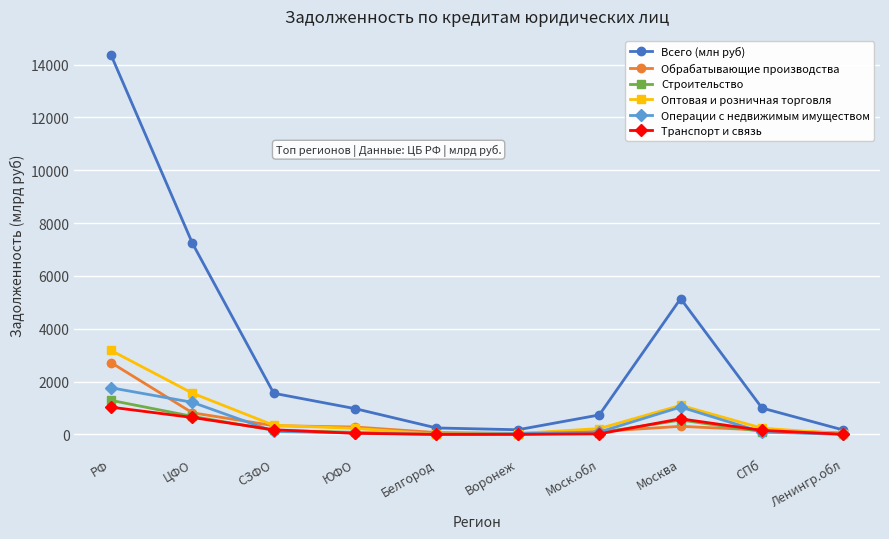

How many interior local peaks does the Всего (млн руб) series have?

1